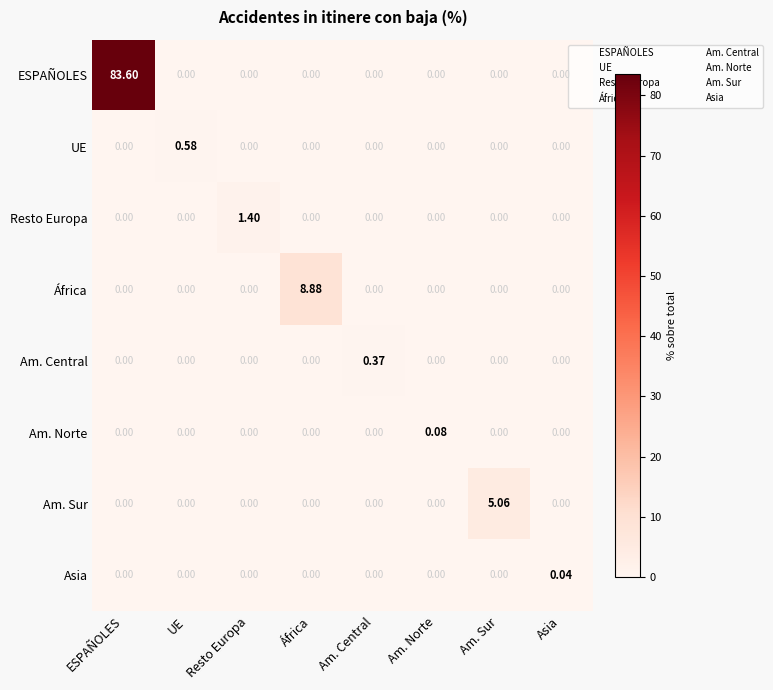

Which series has the widest spread of values?

ESPAÑOLES